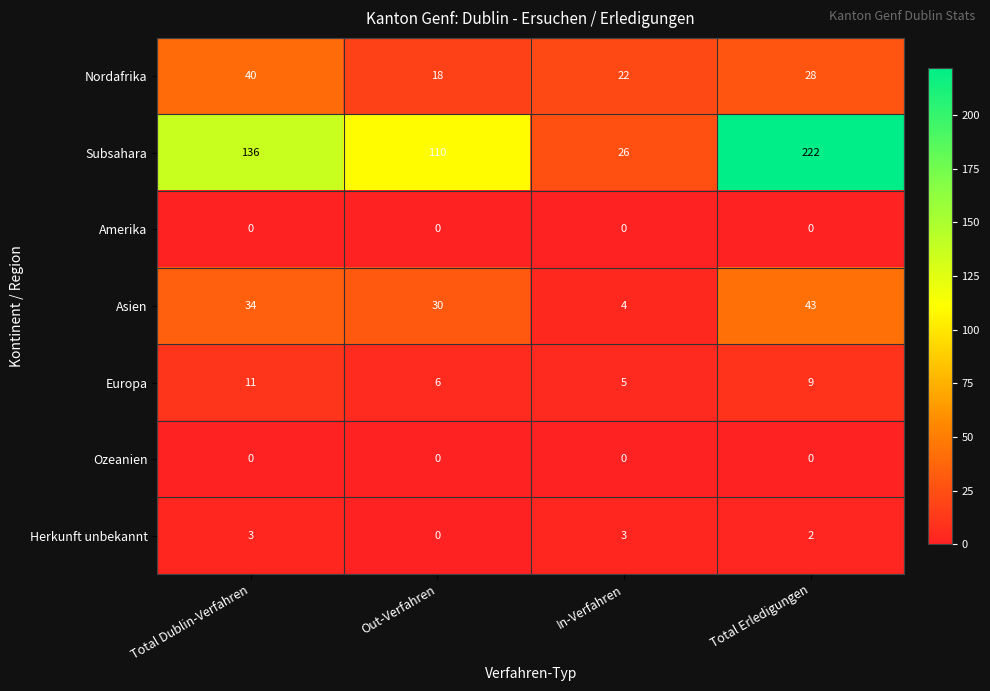

What is the average value of the Asien series?

28